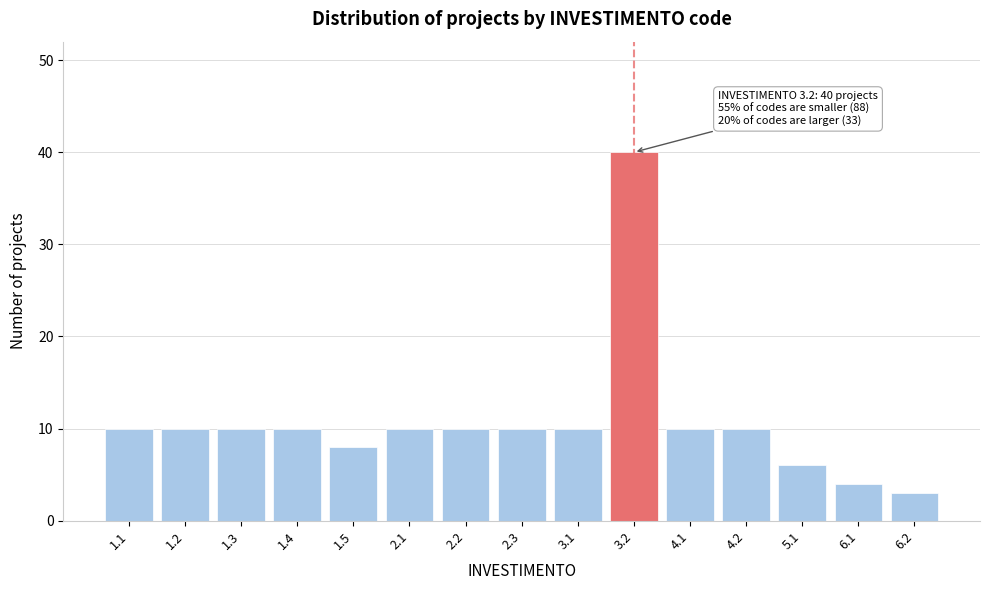

Reading left to right, extract all data points from this chart.

10	10	10	10	8	10	10	10	10	40	10	10	6	4	3